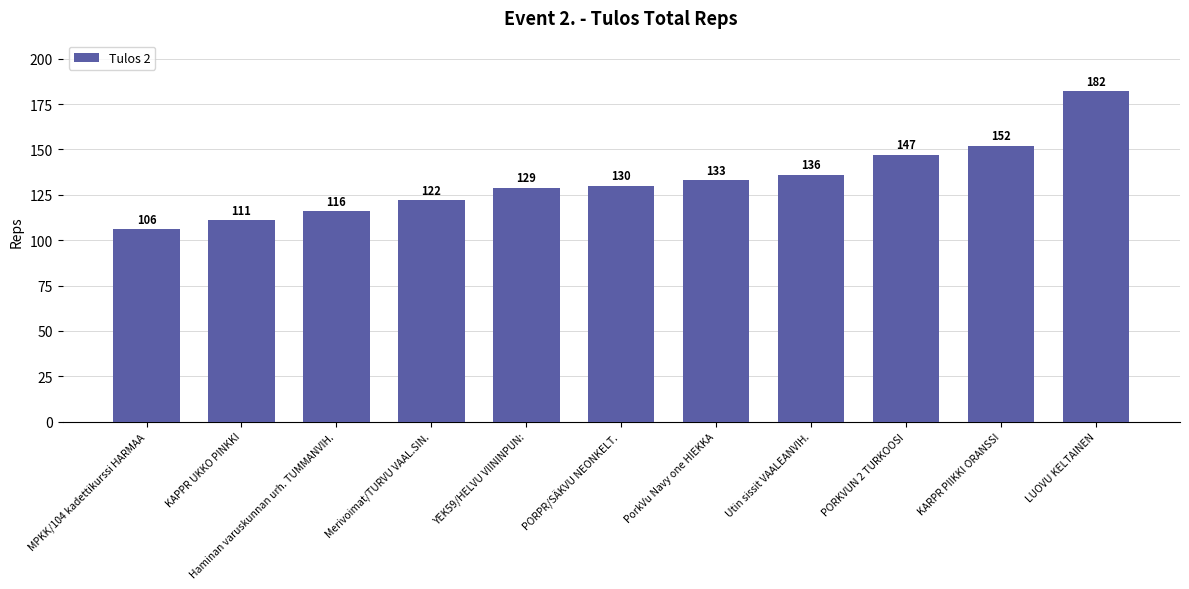

What is the approximate value at PORKVUN 2 TURKOOSI, to the nearest 5?

145